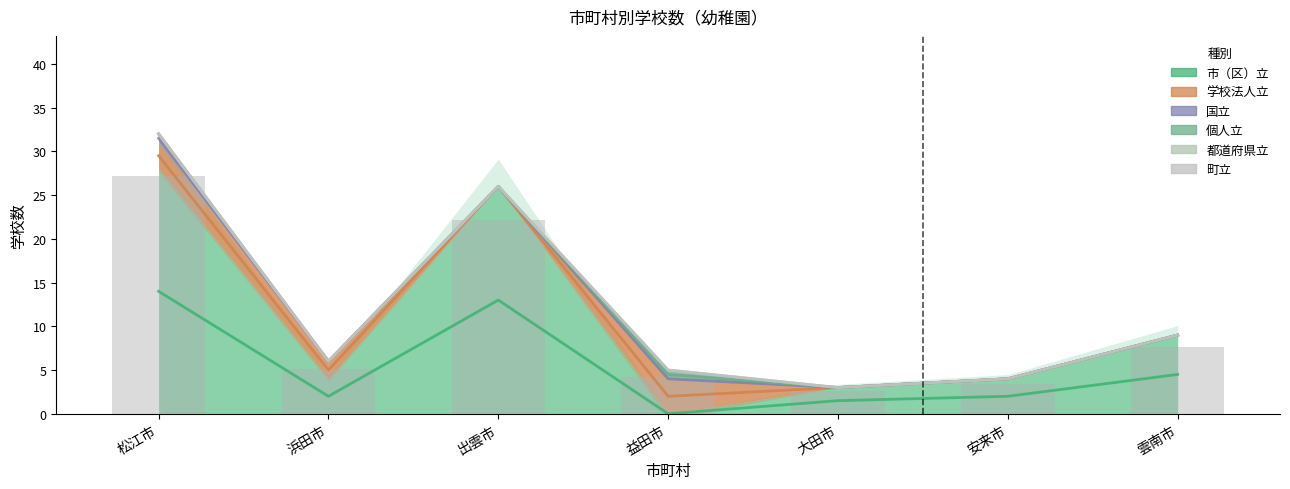

What is the sum of all 国立 values?

83.5